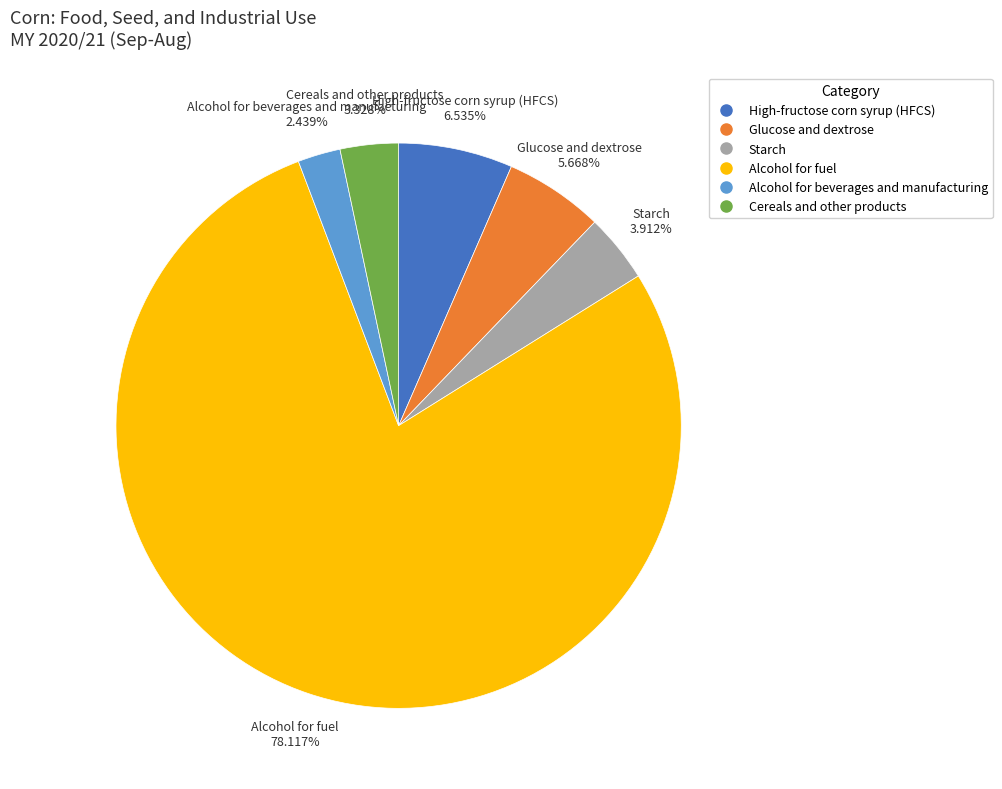

To the nearest percent, what portion does Cereals and other products represent?

3%